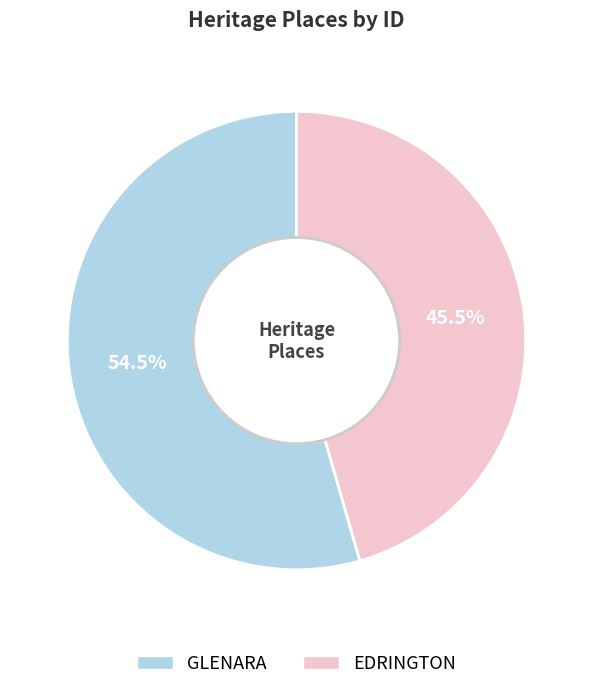

Which category has the biggest portion of the pie?

GLENARA